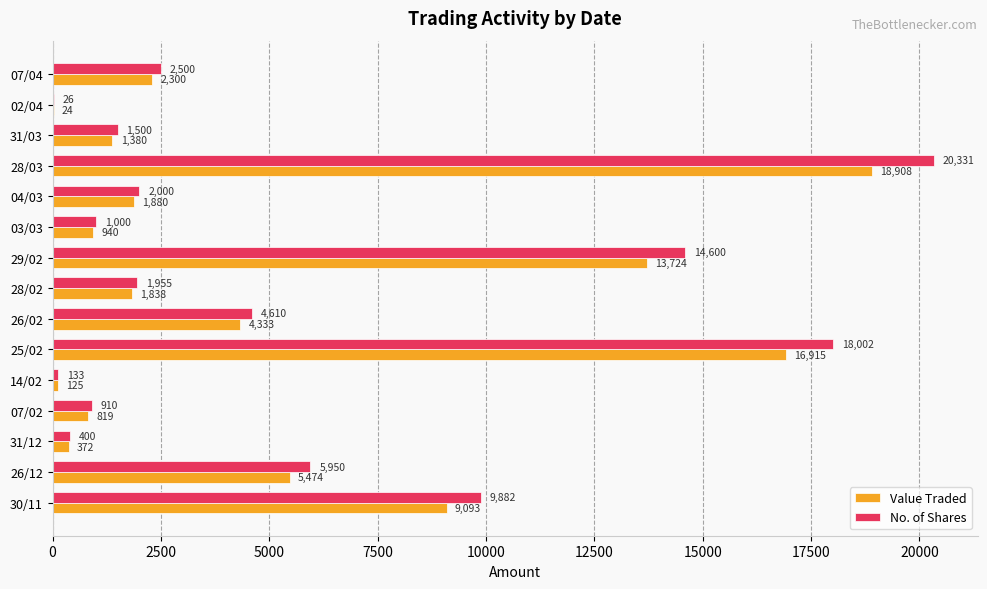

Between 31/03 and 28/03, which series saw the biggest shift?

No. of Shares